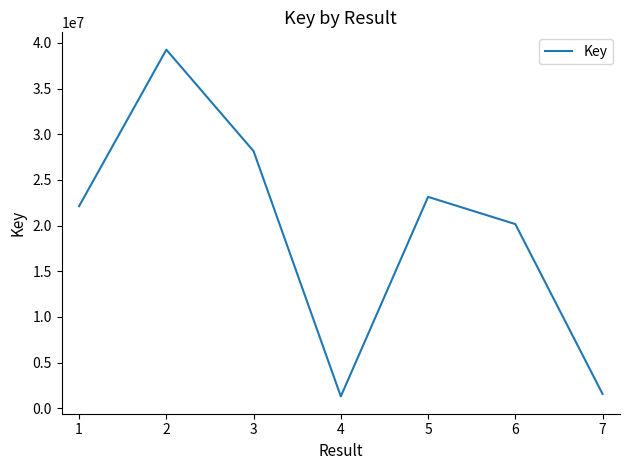

The value at 6 is 1067554. True or false?

False